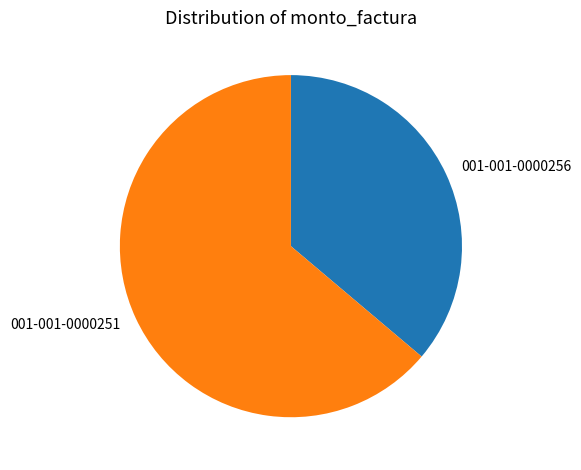

The 001-001-0000251 slice represents 76% of the pie. True or false?

False